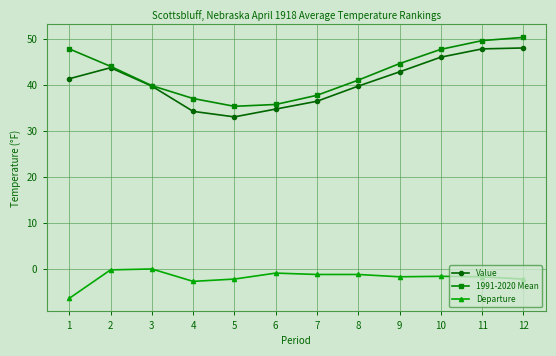

True or false: 1991-2020 Mean and Departure intersect in this chart.

False